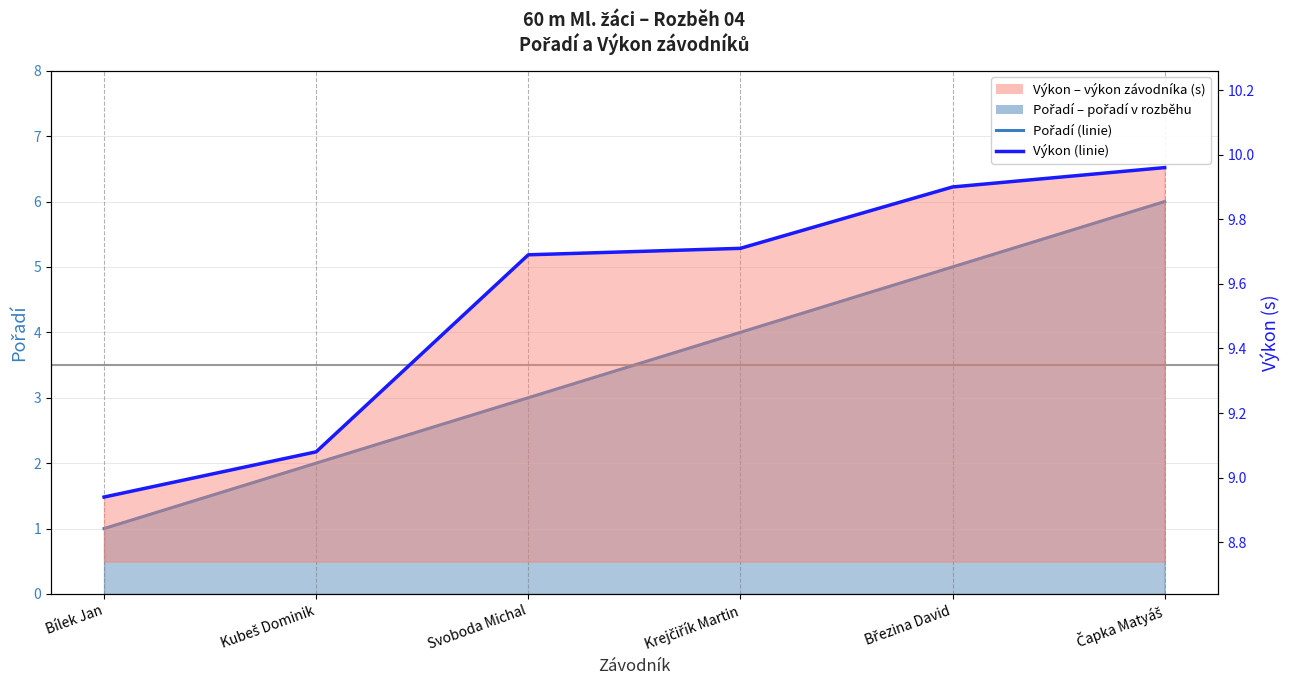

What is the average value of the Pořadí series?

3.5